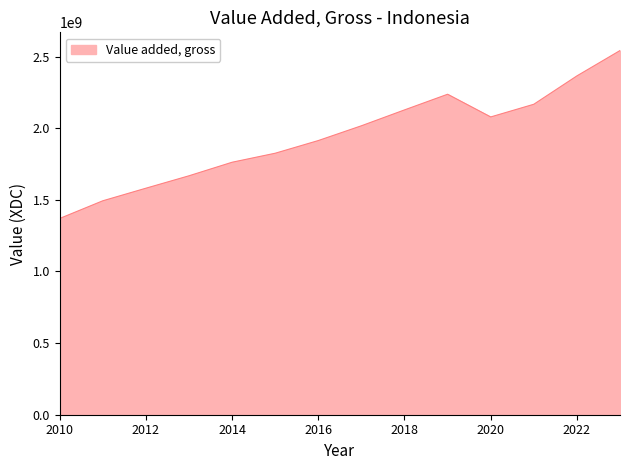

What is the minimum value shown in the chart?

1369581000